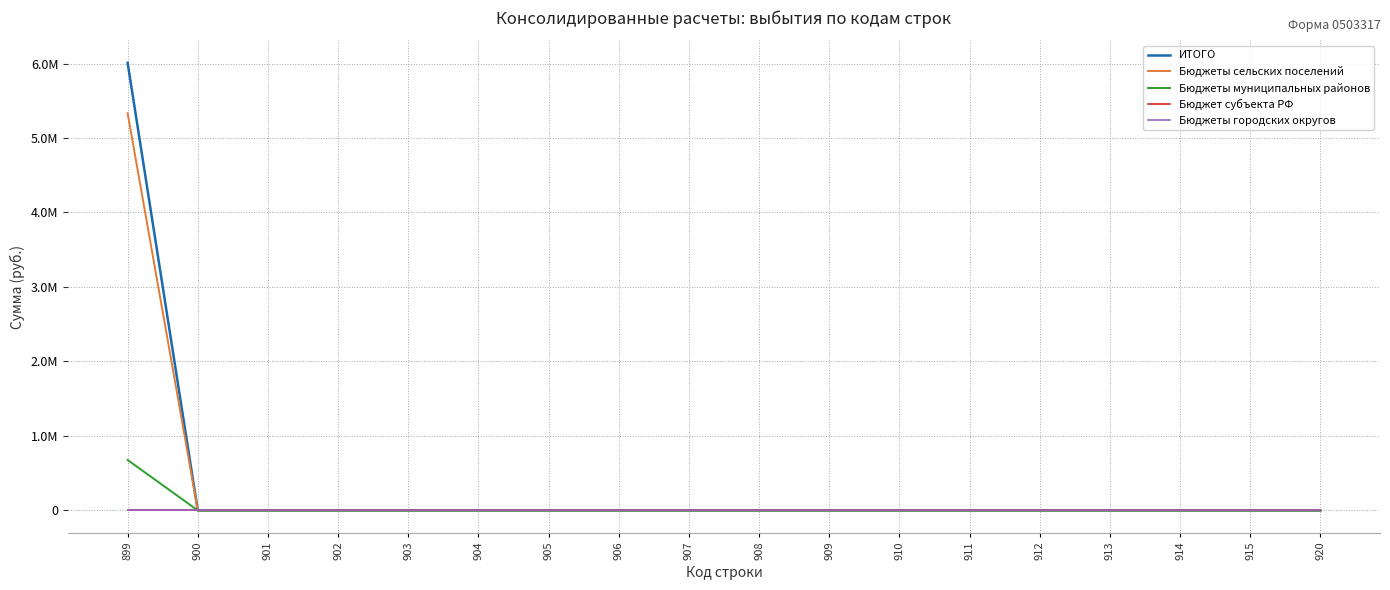

Rank the series at 902 from highest to lowest value.

ИТОГО, Бюджеты сельских поселений, Бюджеты муниципальных районов, Бюджет субъекта РФ, Бюджеты городских округов